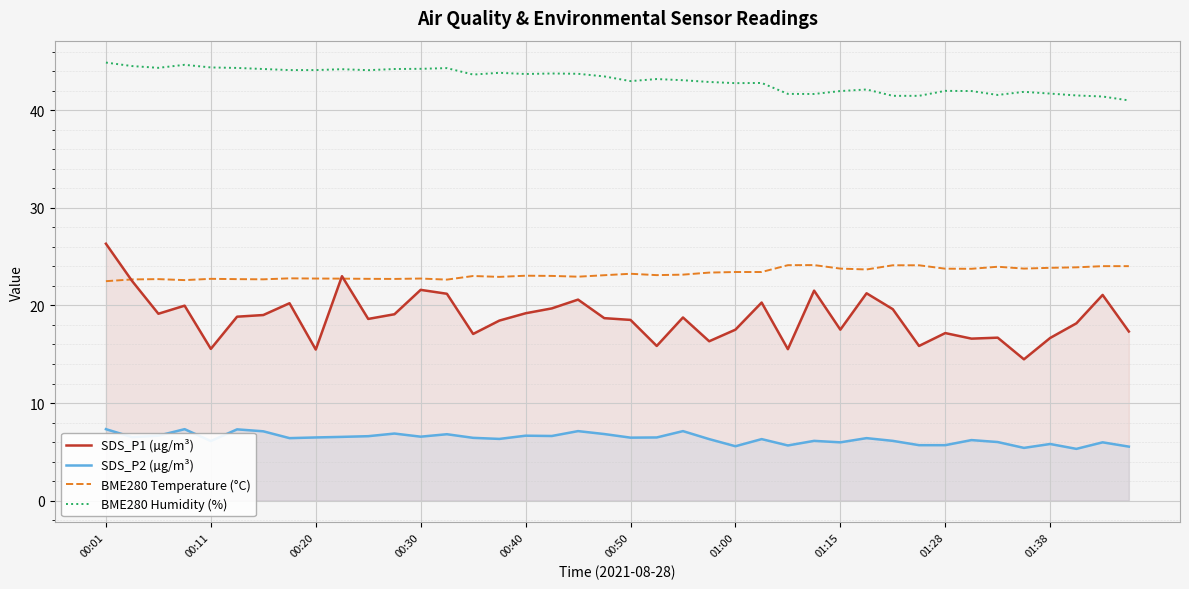

Does the chart display data point markers on the line(s)?

No